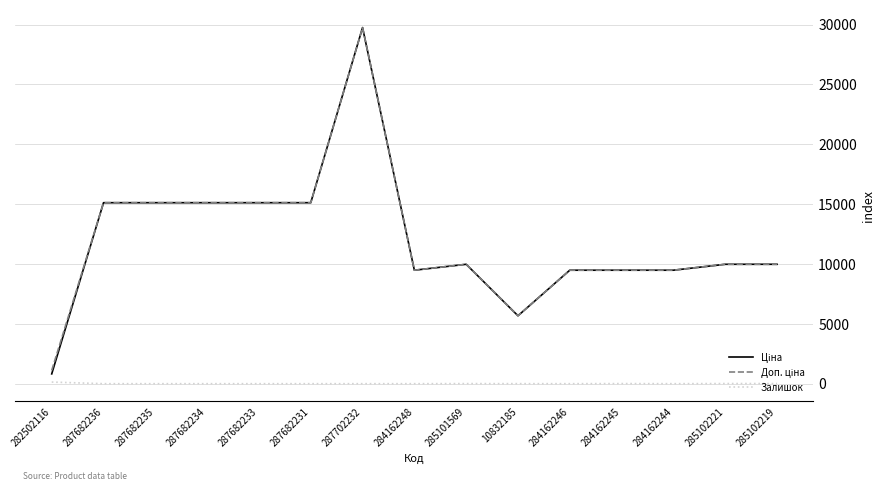

At which category is the sum across all series the highest?

287702232